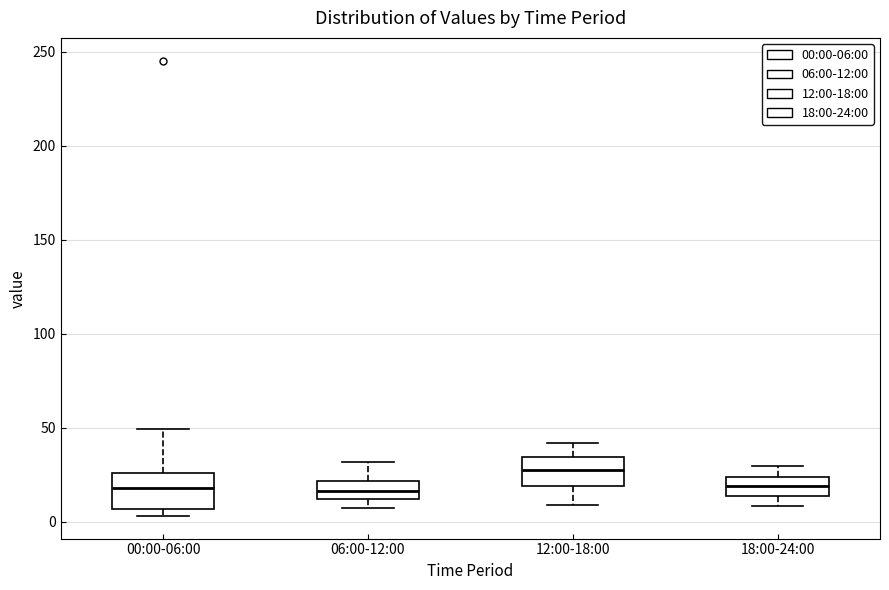

Reading left to right, read every box against the y-axis: the position of its median line, the range the box covers, and the ends of its whiskers. The values are not printed on the chart, so give them approximately, as read against the axis.

00:00-06:00: median 20, box 5 to 25, whiskers 5 (just below the box's lower edge) to 50
06:00-12:00: median 15, box 10 to 20, whiskers 10 (just below the box's lower edge) to 30
12:00-18:00: median 30, box 20 to 35, whiskers 10 to 40
18:00-24:00: median 20, box 15 to 25, whiskers 10 to 30